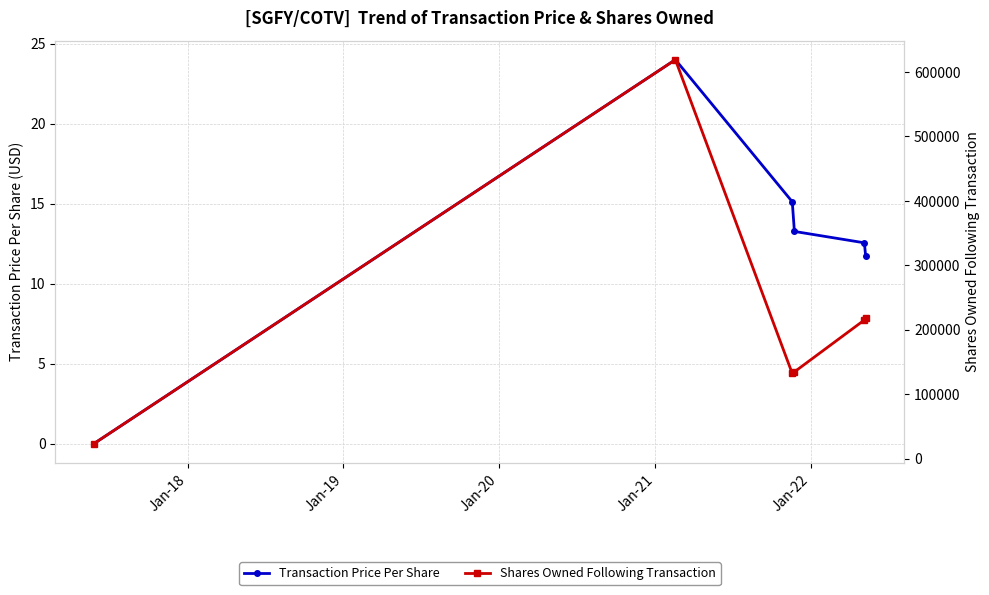

In Transaction Price Per Share, how many points are higher than both neighbors (excluding endpoints)?

1